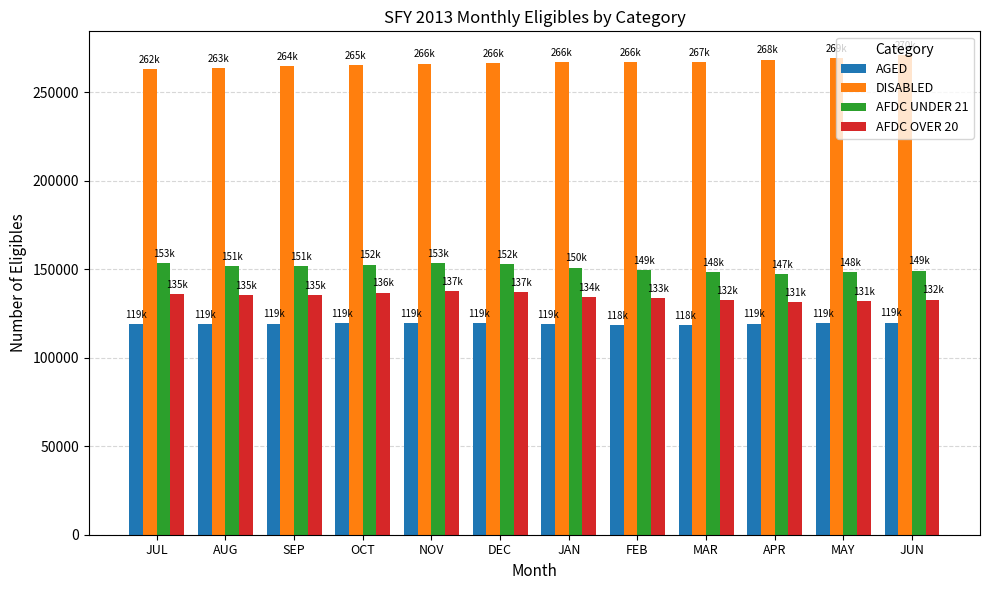

What is the value of the AGED bar at the 1st from the left?

119033